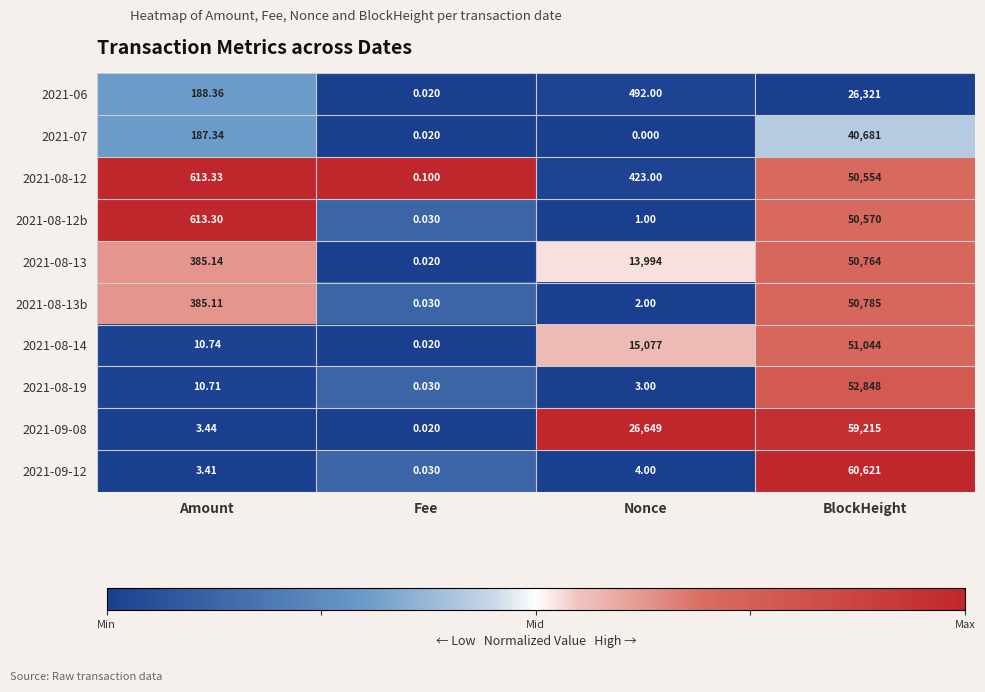

At which category is the sum across all series the highest?

BlockHeight